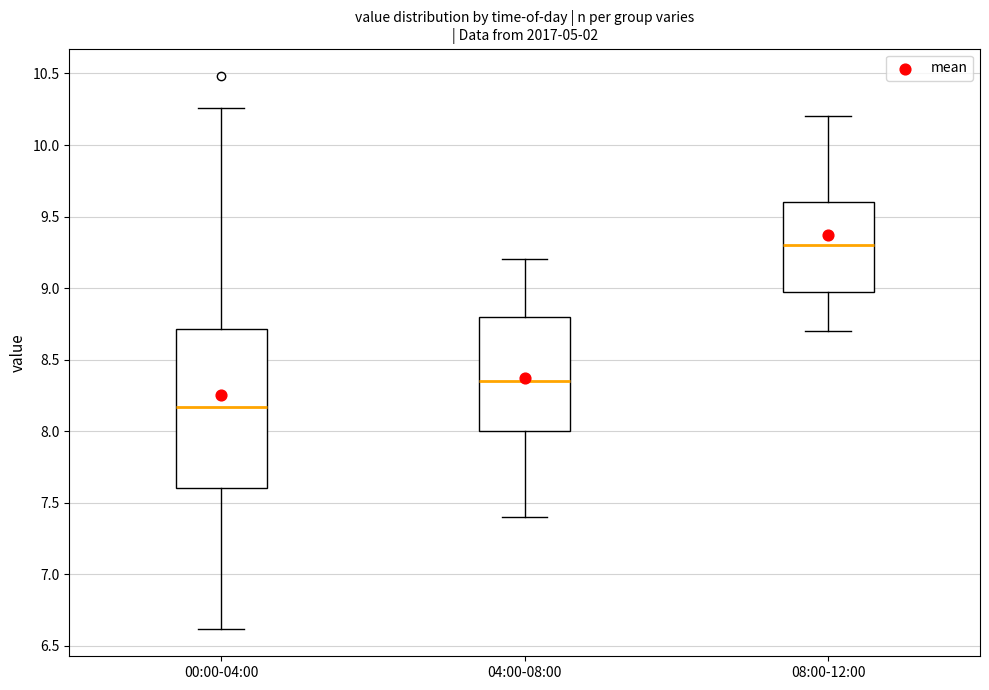

Which box is the tallest, from its lower edge to its upper edge?

00:00-04:00